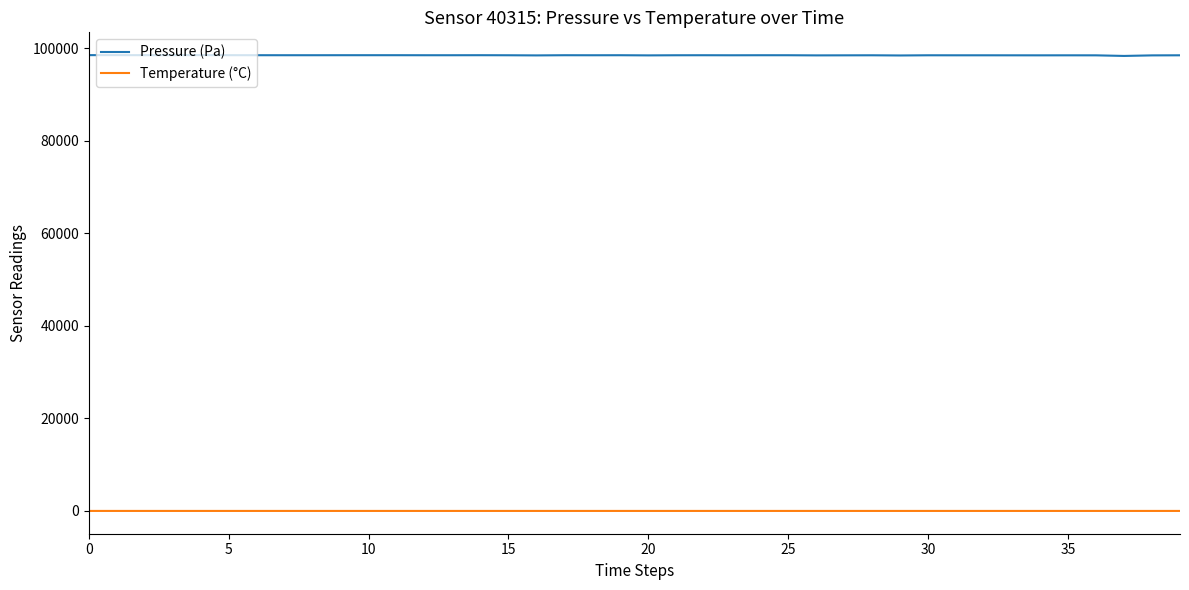

Rank the series by their average value, from lowest to highest.

Temperature (°C), Pressure (Pa)